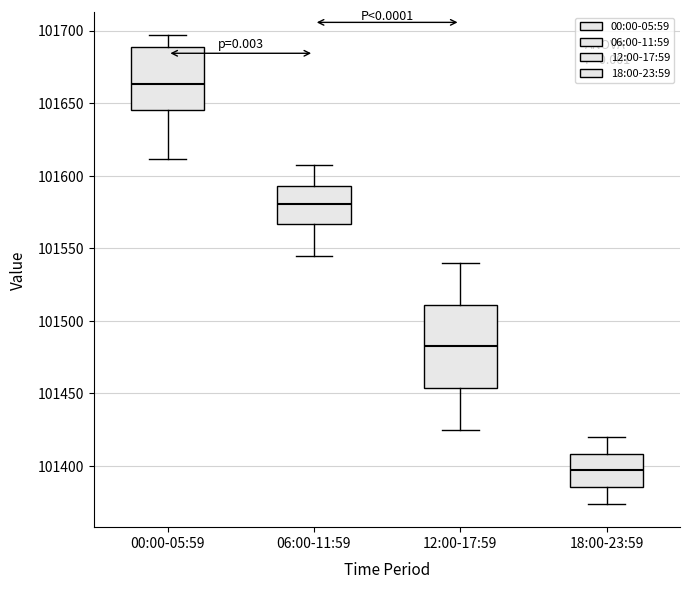

Where does the upper whisker of the box for 18:00-23:59 end on the y-axis? The values are not printed on the chart, so give them approximately, as read against the axis.

101420